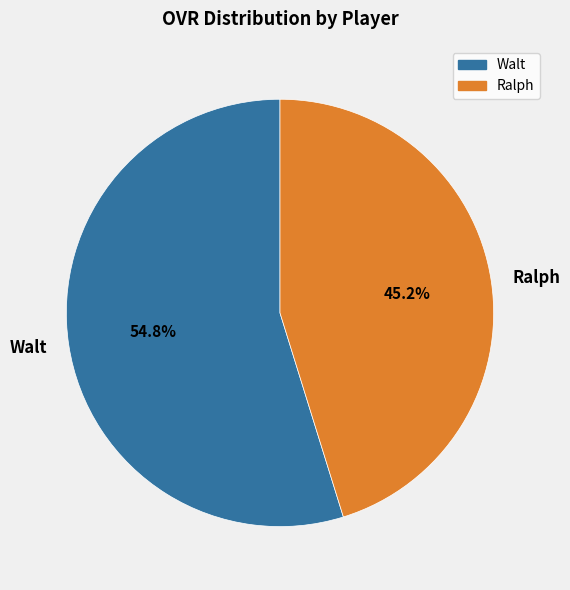

True or false: Ralph accounts for 45% of the total.

True